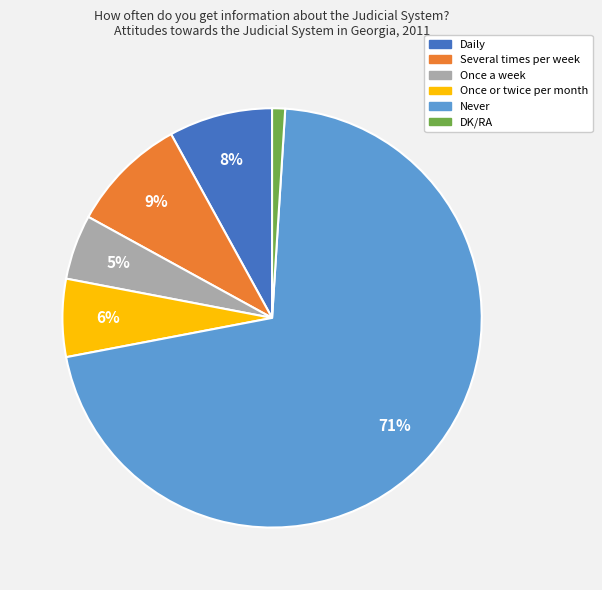

Combined, do Daily and Once a week account for over 50%?

No